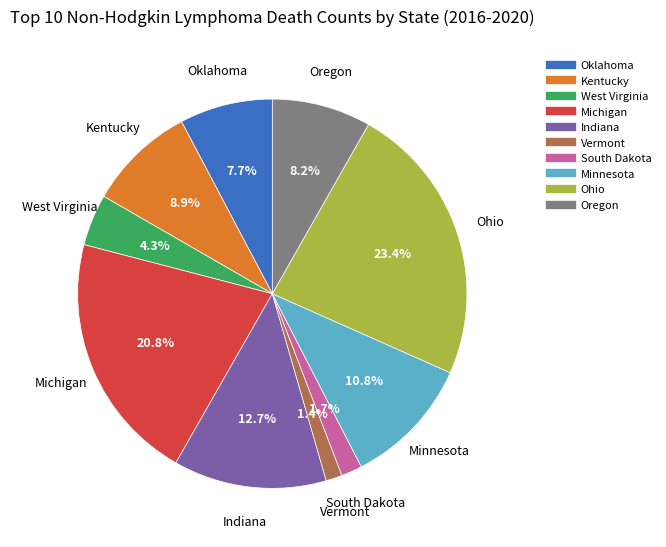

What is the ratio of the value at Kentucky to the value at Ohio?

0.4